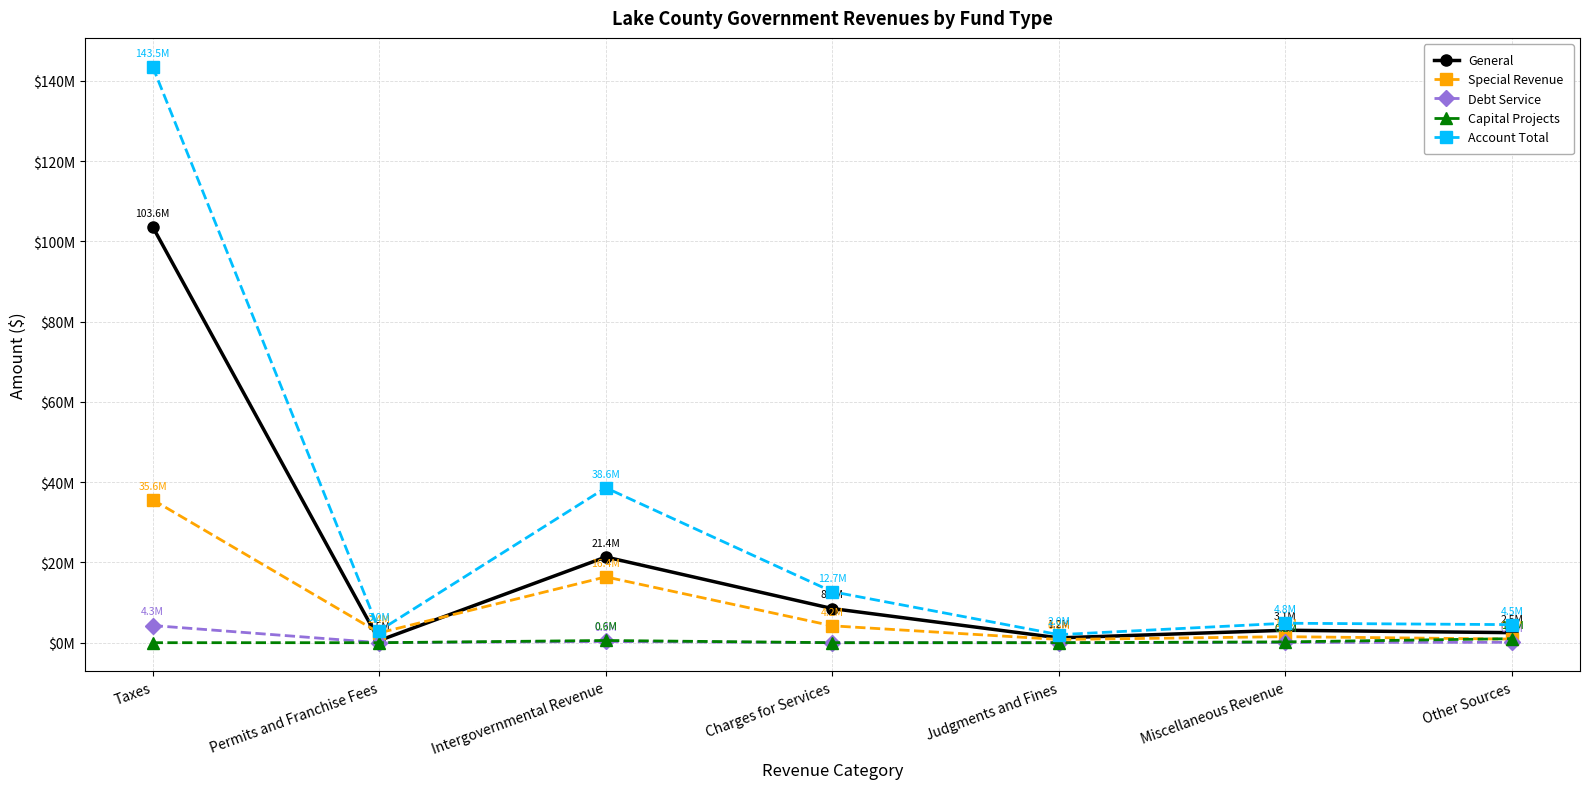

At which category does the chart reach its minimum across all series?

Permits and Franchise Fees